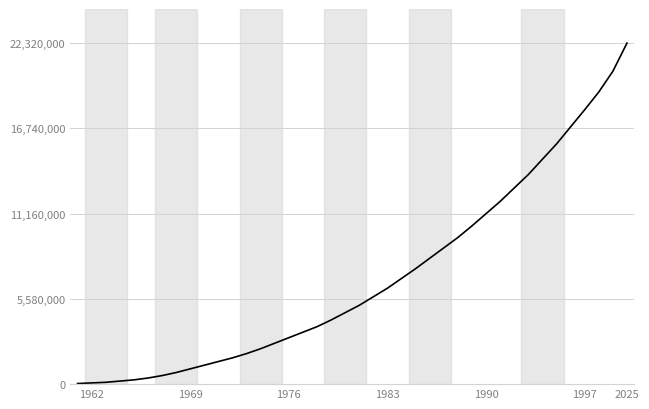

What is the maximum value shown in the chart?

22320000